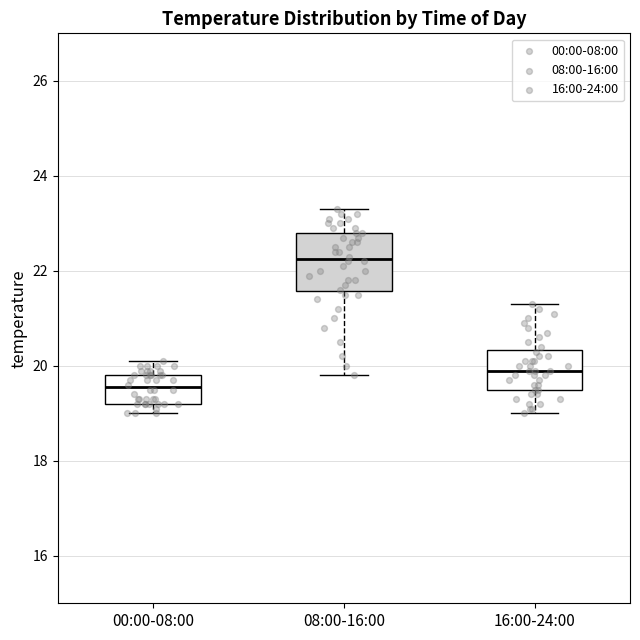

Reading left to right, read every box against the y-axis: the position of its median line, the range the box covers, and the ends of its whiskers. The values are not printed on the chart, so give them approximately, as read against the axis.

00:00-08:00: median 19.6, box 19.2 to 19.8, whiskers 19.0 to 20.2
08:00-16:00: median 22.2, box 21.6 to 22.8, whiskers 19.8 to 23.4
16:00-24:00: median 20.0, box 19.6 to 20.4, whiskers 19.0 to 21.4